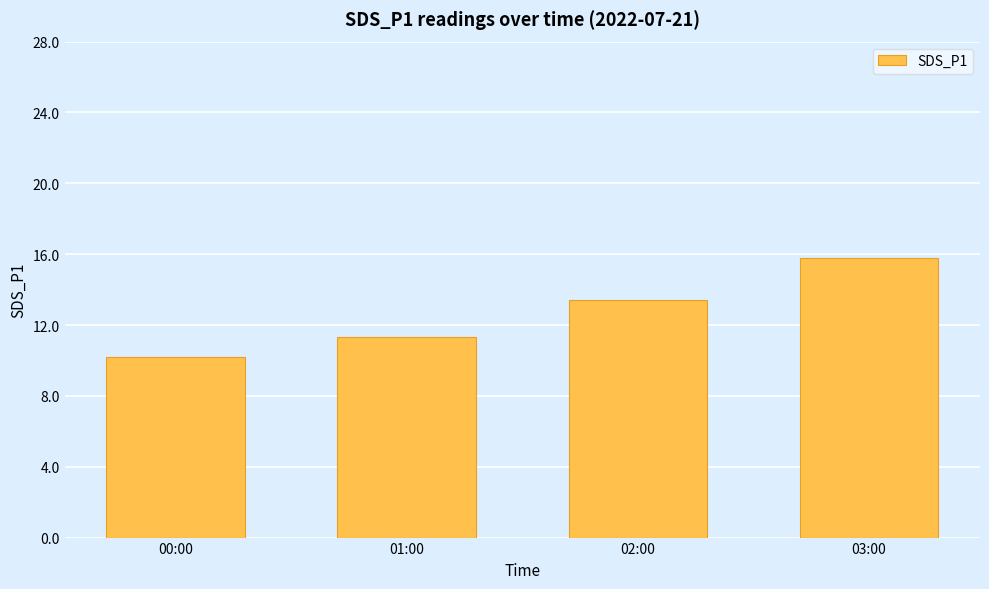

How many values are below 13?

2